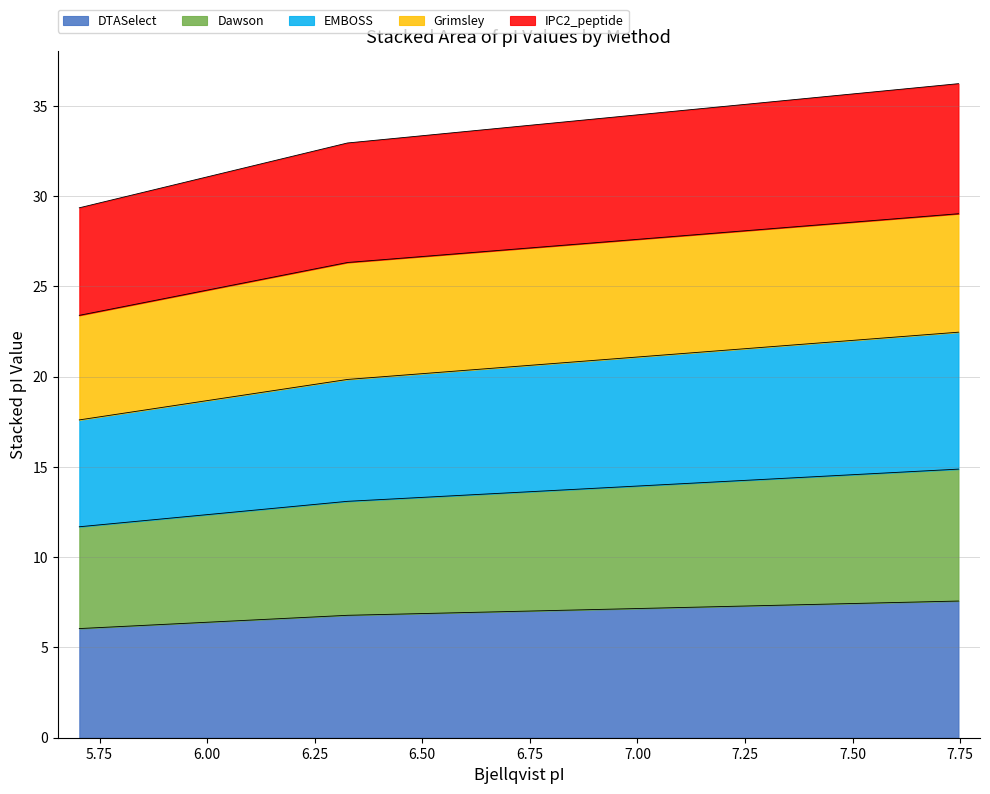

Which series has the widest spread of values?

Dawson